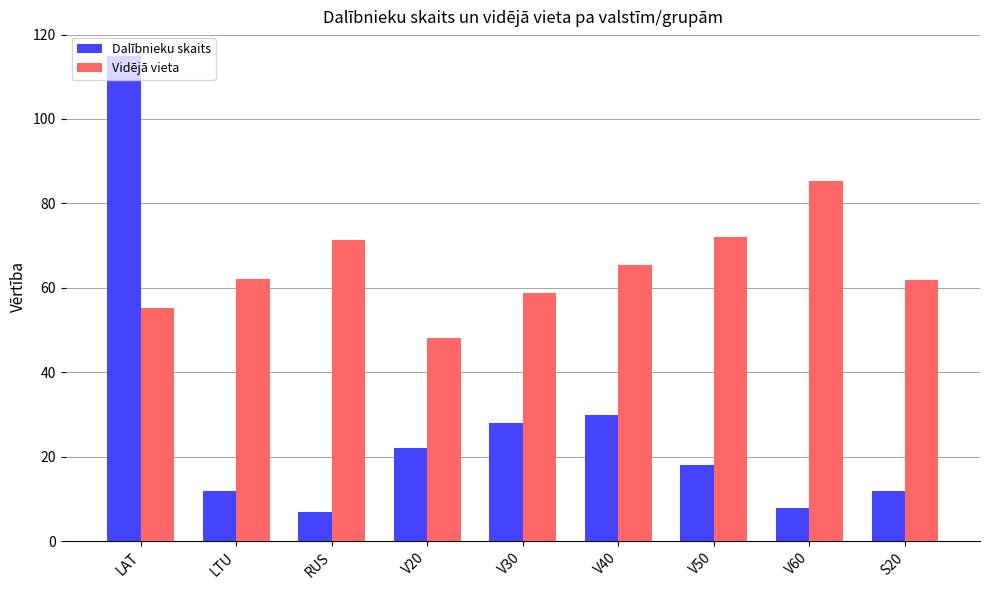

Are the bars grouped side by side (vs. stacked)?

Yes